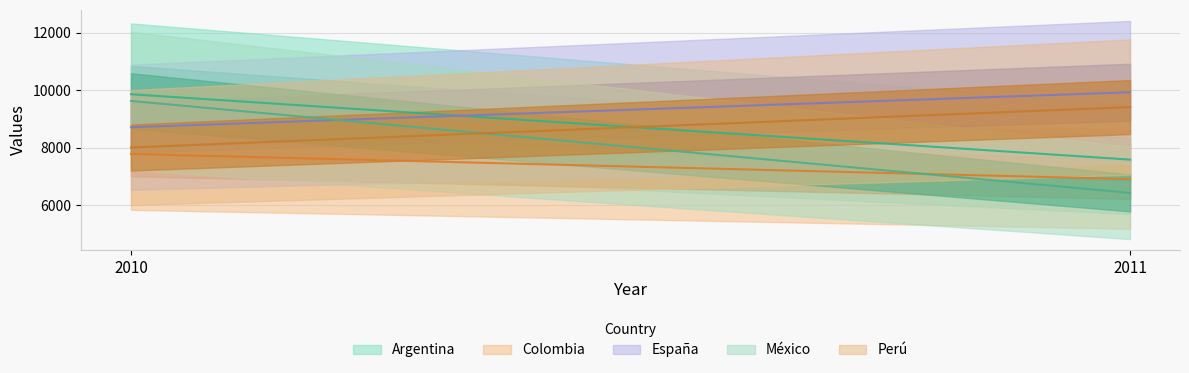

How many categories are shown in the chart?

2